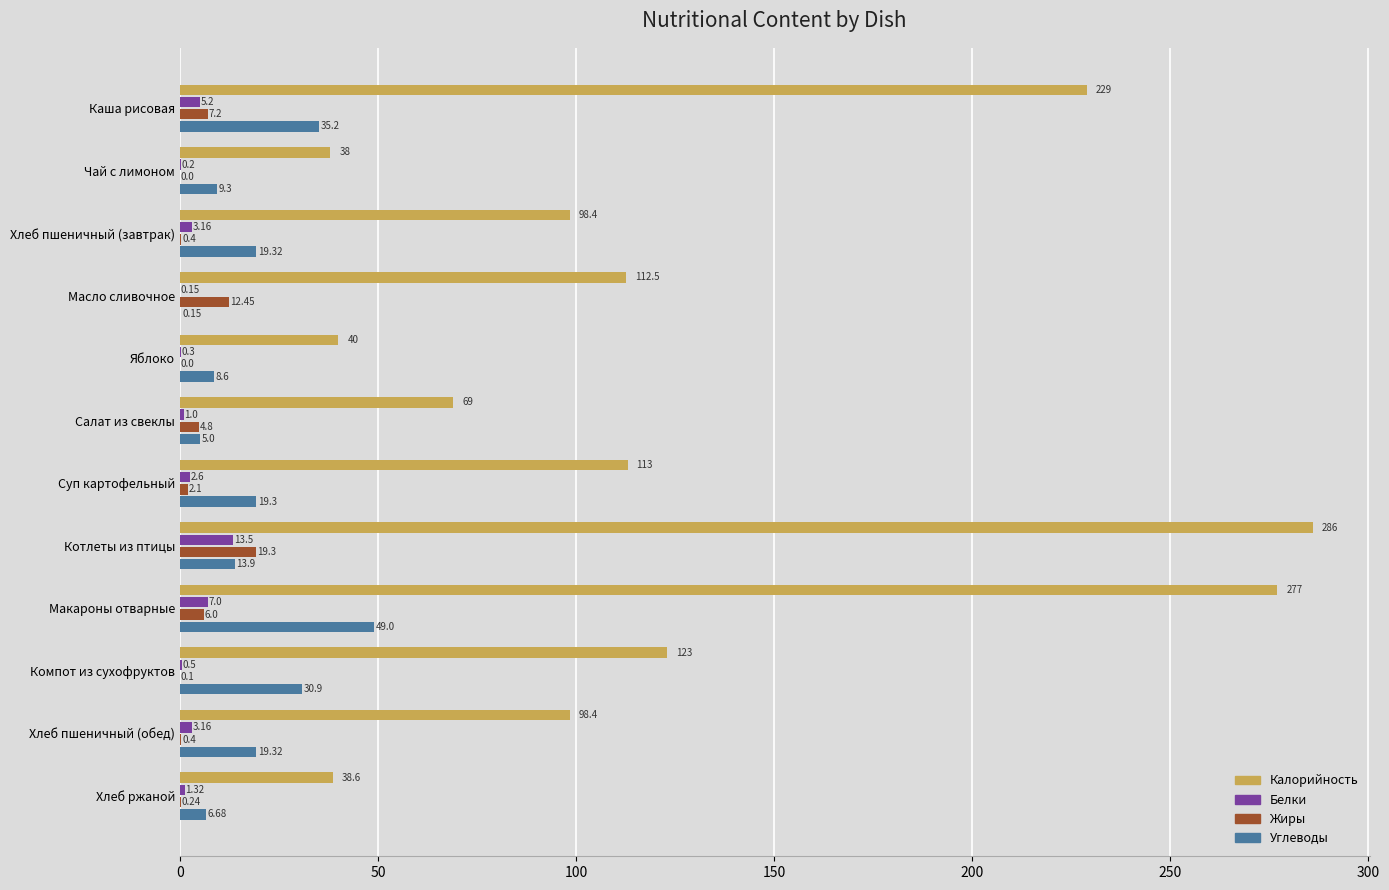

What is the sum of the Калорийность values at Салат из свеклы and Хлеб пшеничный (завтрак)?

167.4